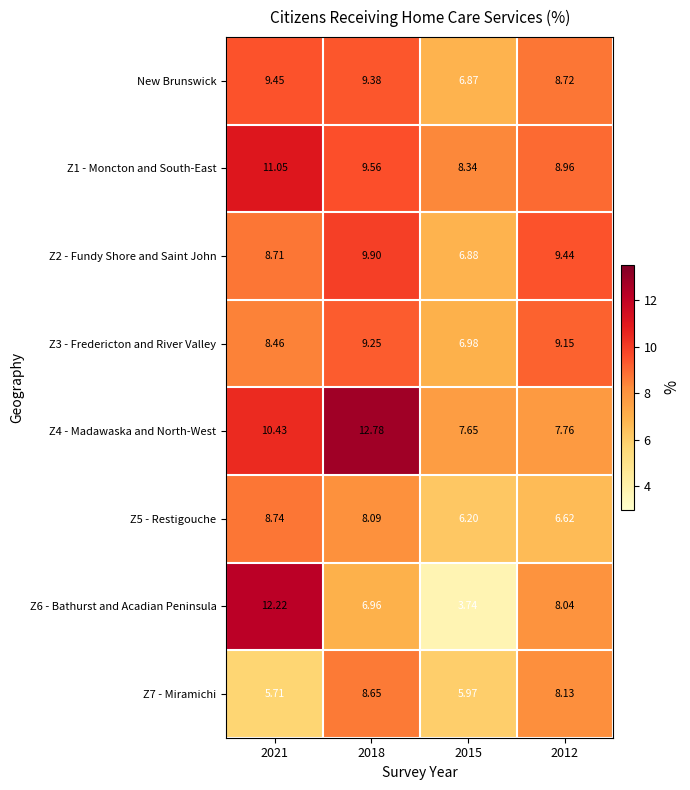

What is the total value across all series at 2018?

74.6